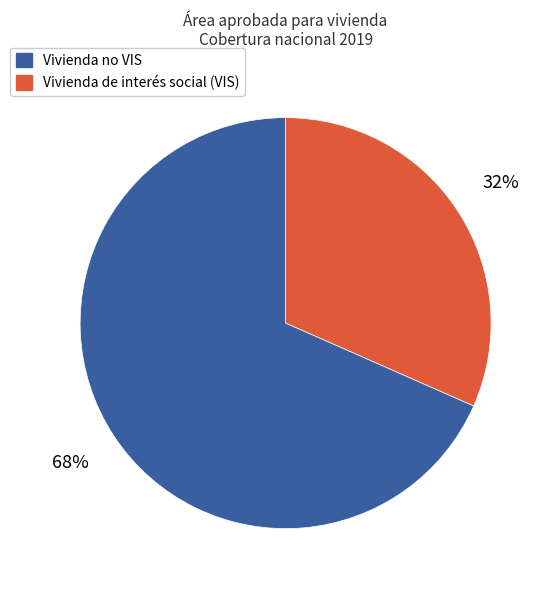

Is there a majority slice in this chart?

Yes